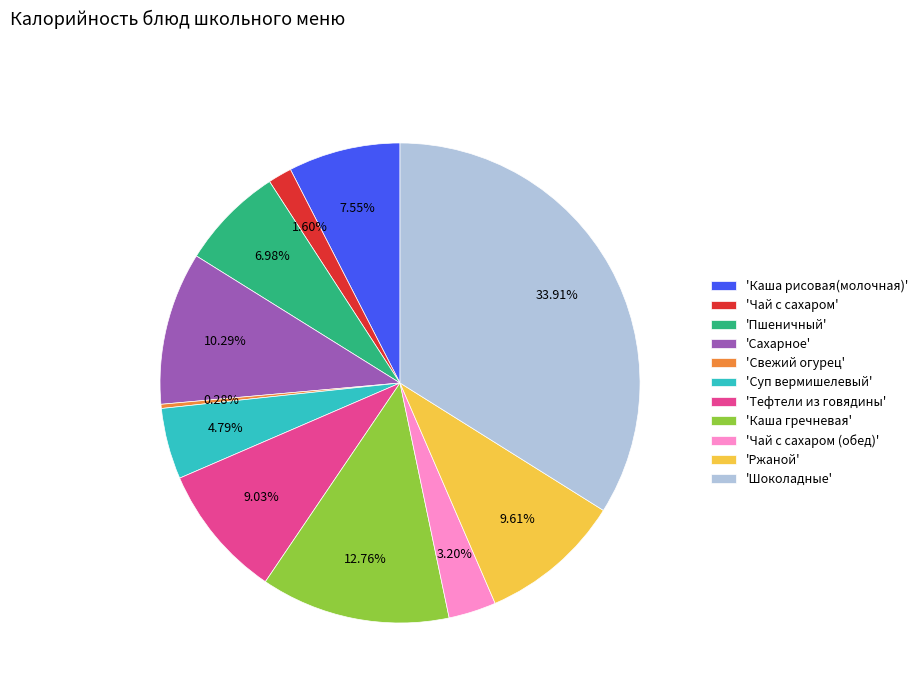

What is the largest slice in the pie chart?

'Шоколадные'